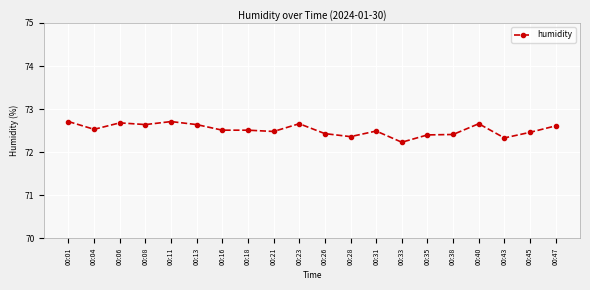

Where is the data nearest to the value 72?

00:33